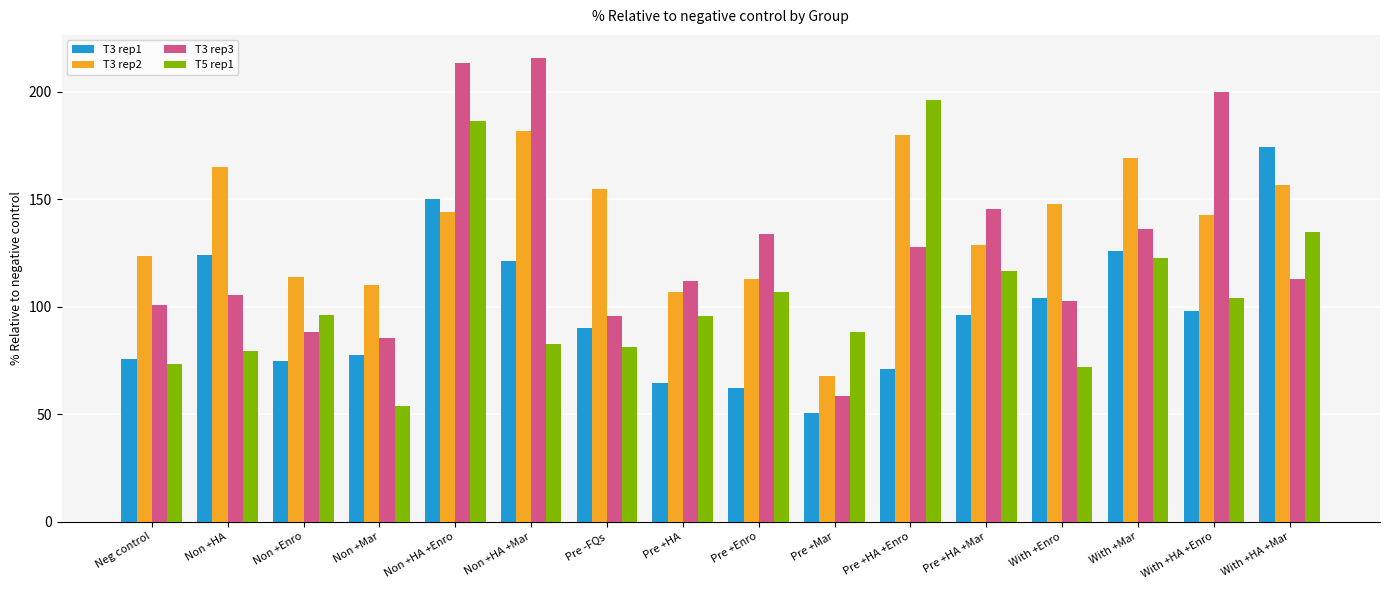

How many values in the T3 rep3 series are below 112?

7